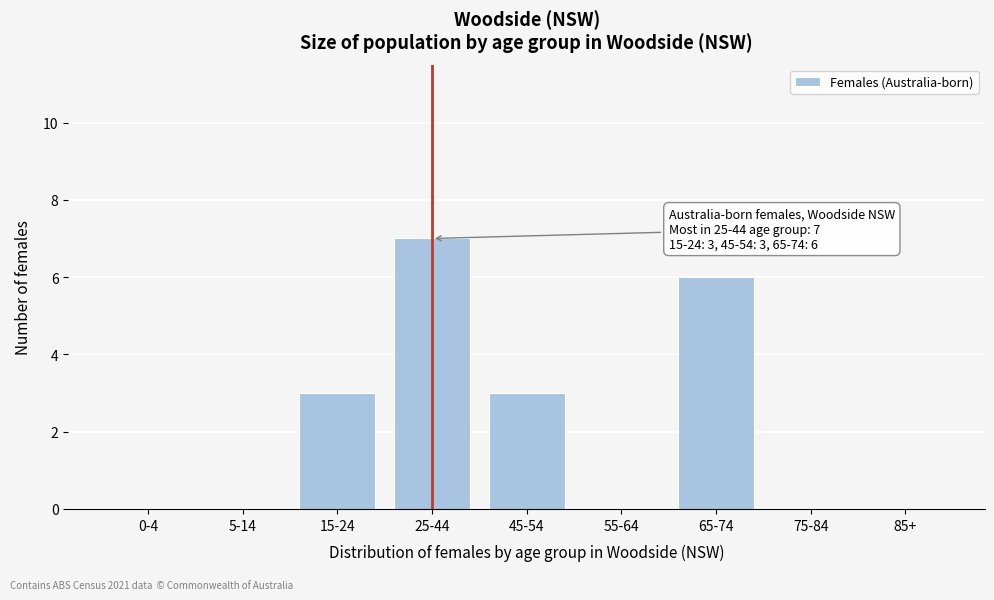

Reading left to right, list all the values displayed in this chart.

0-4=0	5-14=0	15-24=3	25-44=7	45-54=3	55-64=0	65-74=6	75-84=0	85+=0